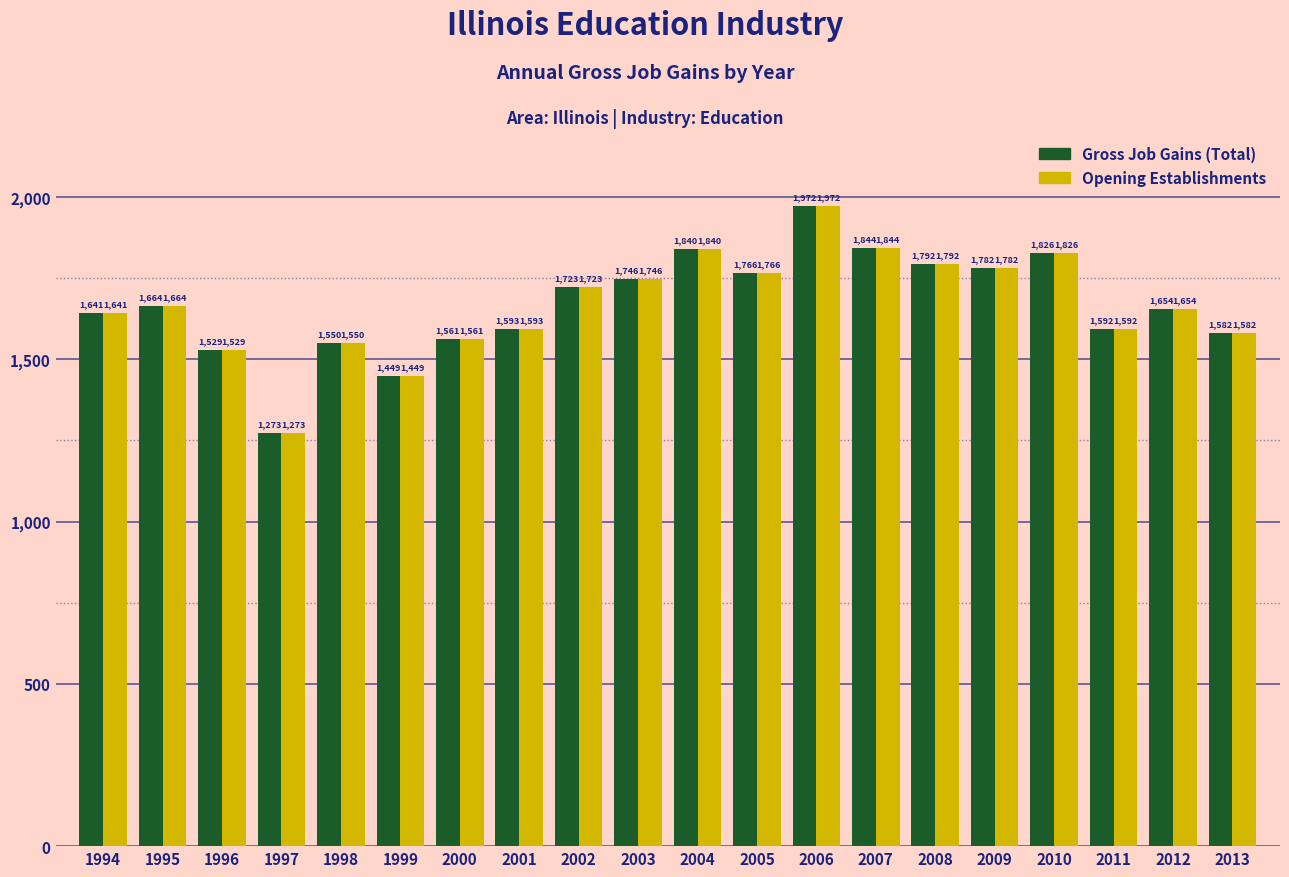

True or false: Opening Establishments has a value of 2337 at 1999.

False